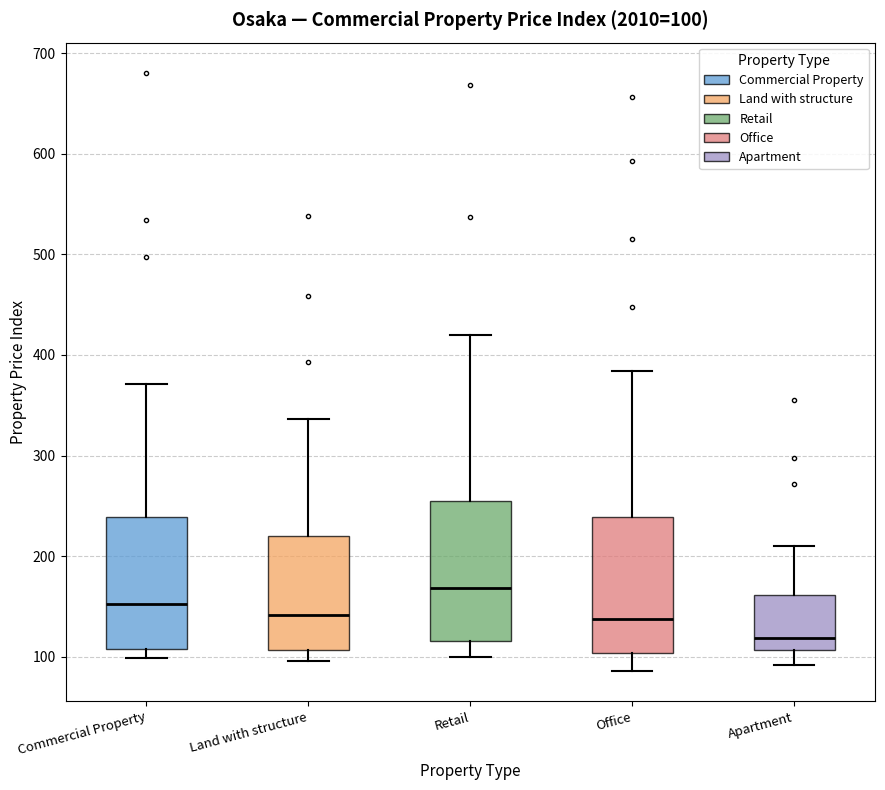

Which box has the lowest median line?

Apartment